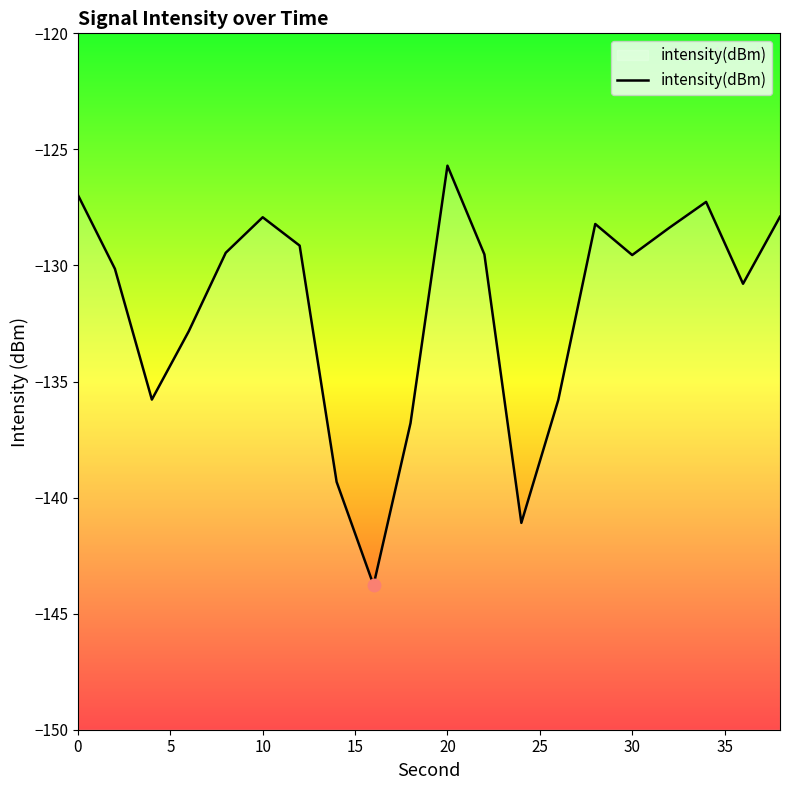

What is the difference between the maximum and minimum values?

18.1